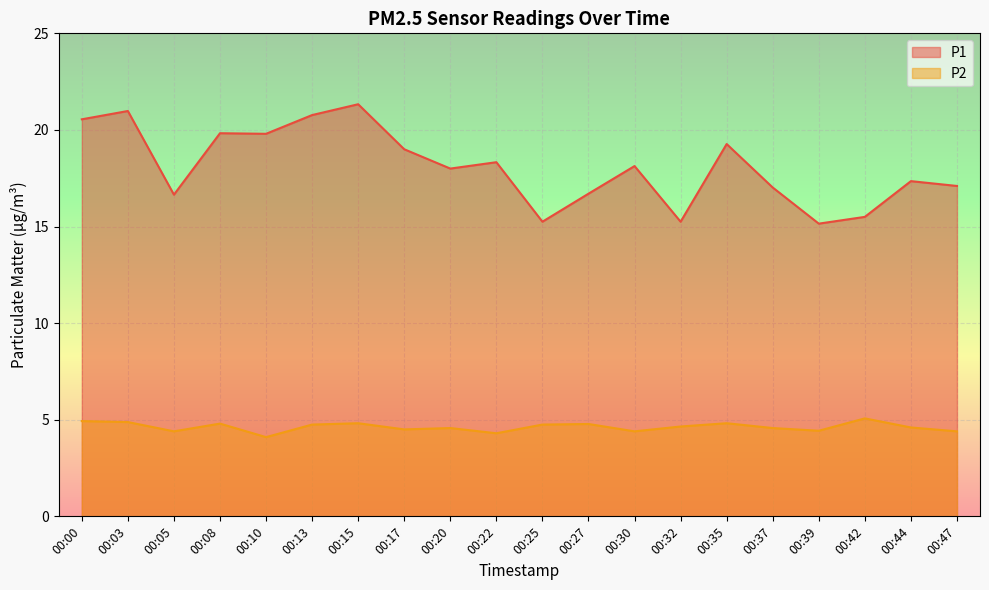

What is the approximate value of P1 at 00:30?

18.1